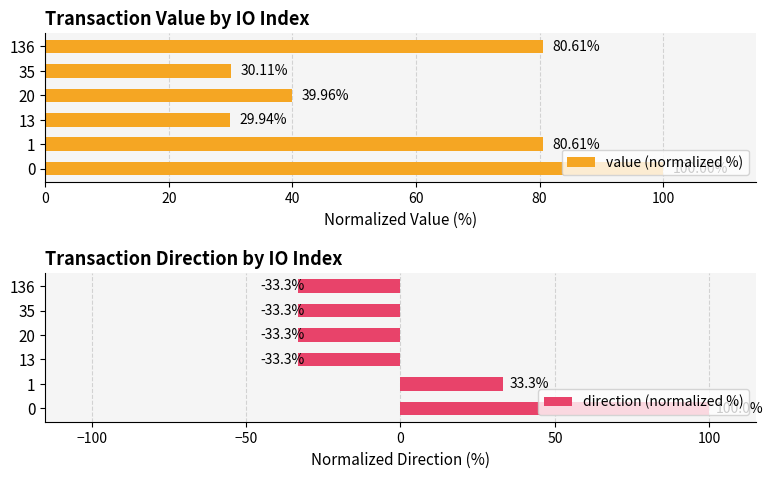

What is the sum of all value (normalized %) values?

361.2